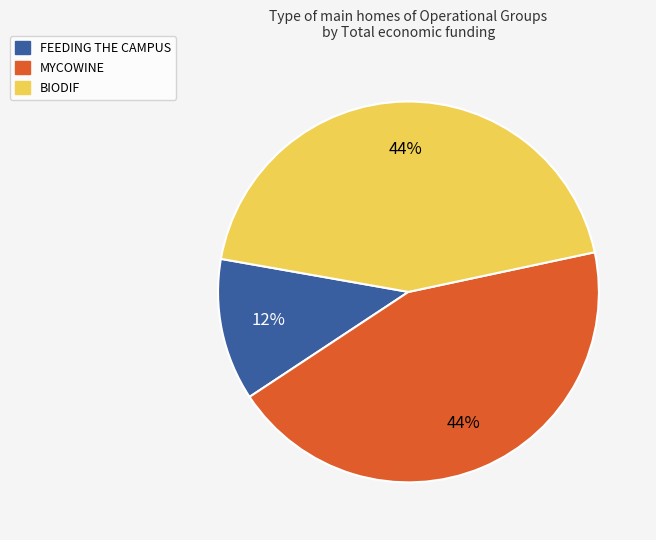

Which category has the smallest portion of the pie?

FEEDING THE CAMPUS